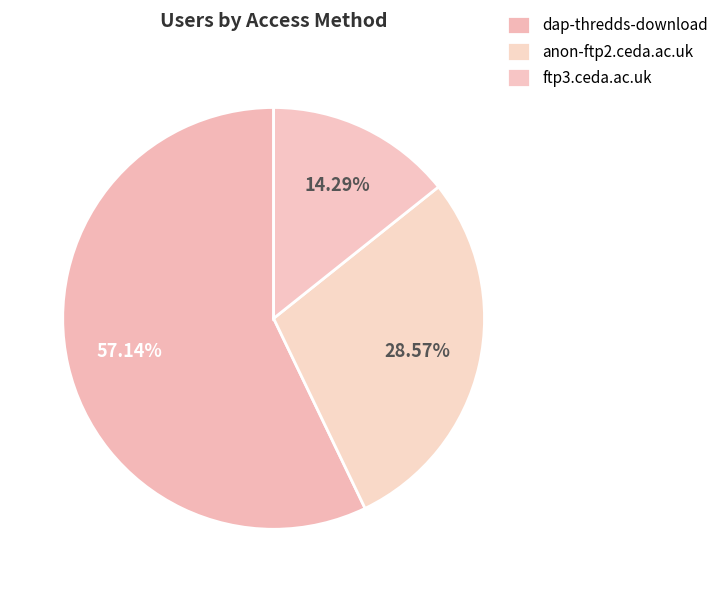

How many slices are in this pie chart?

3